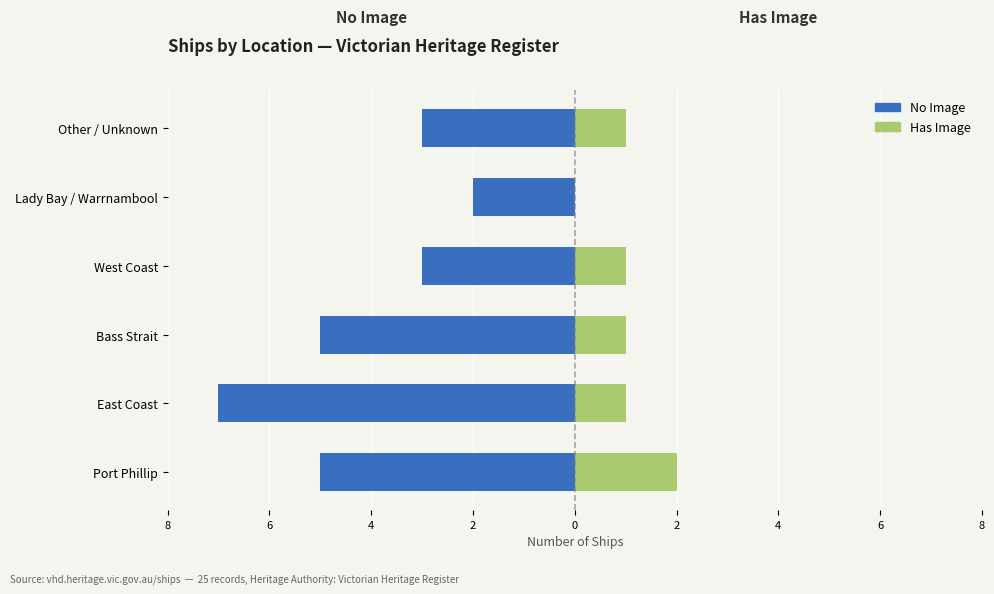

True or false: No Image has a value of -3 at West Coast.

True